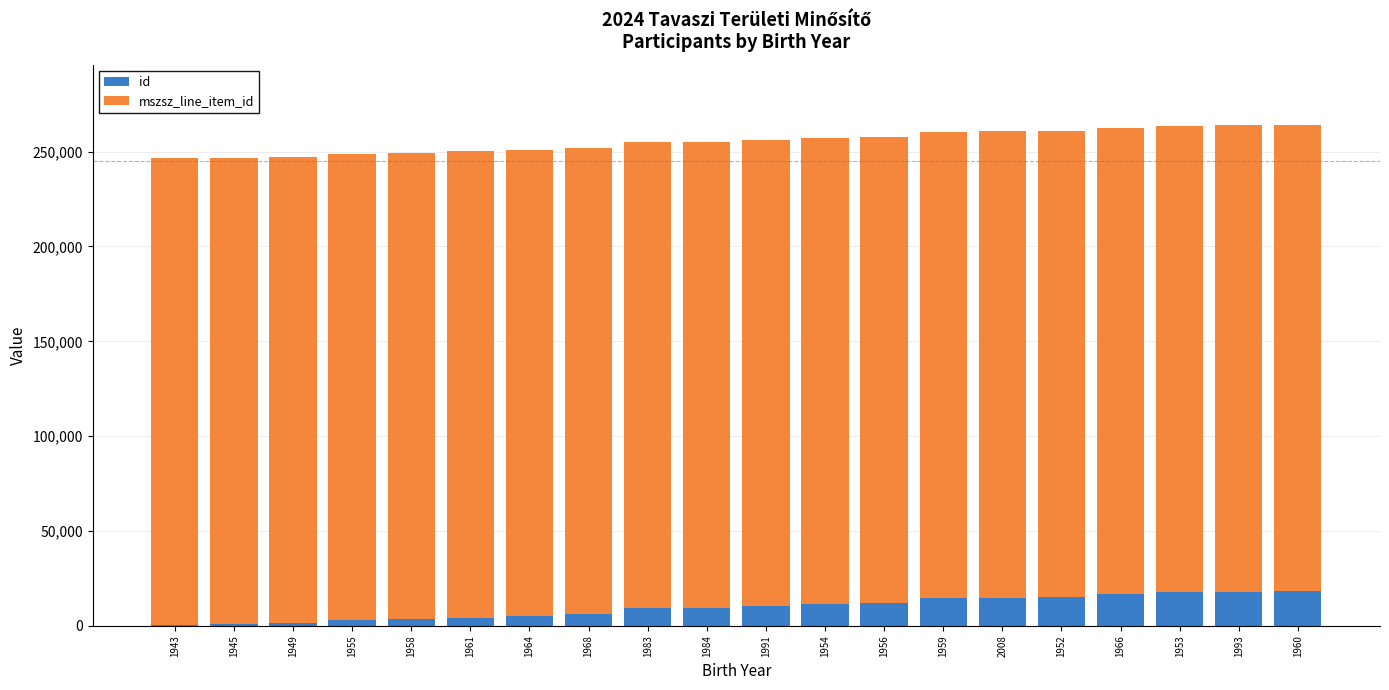

What is the sum of all id values?

192883